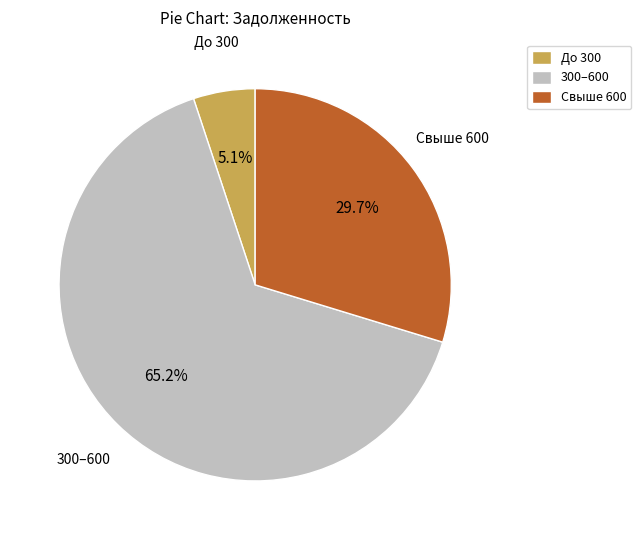

How much of the chart is everything except До 300?

94.9%